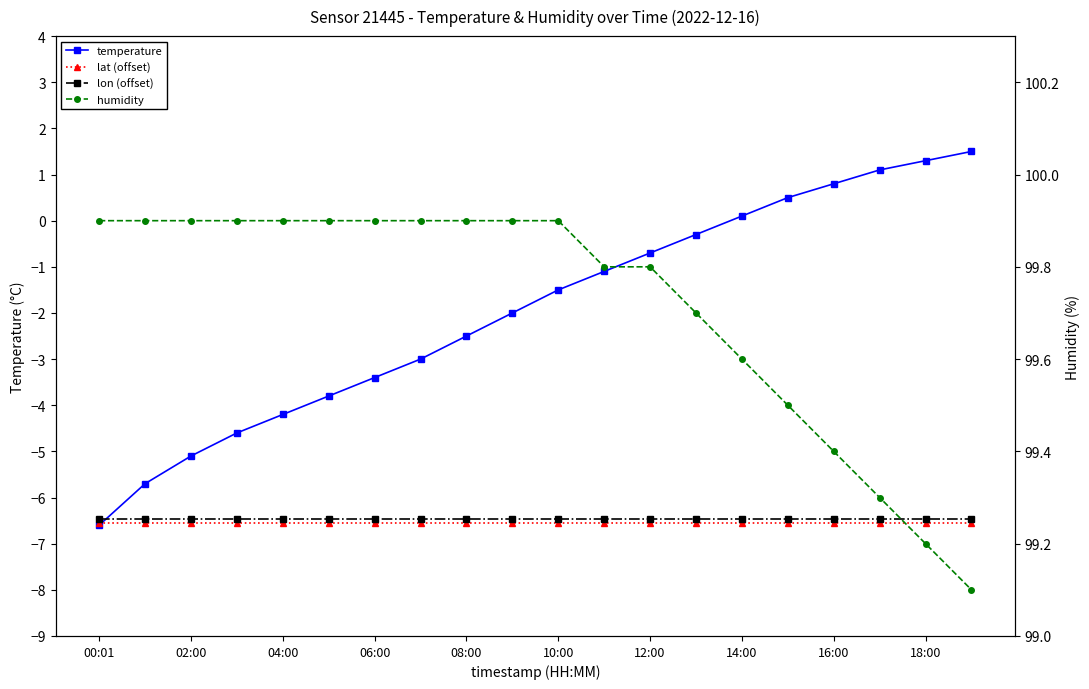

Rank the series at 02:00 from highest to lowest value.

humidity, temperature, lon (offset), lat (offset)